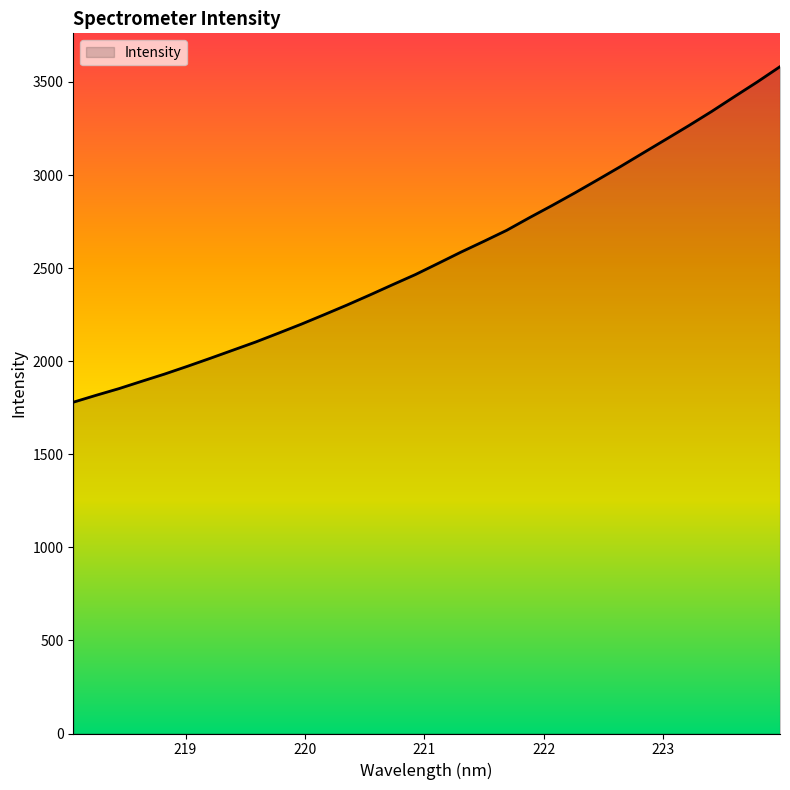

What is the smallest value displayed?

1779.7